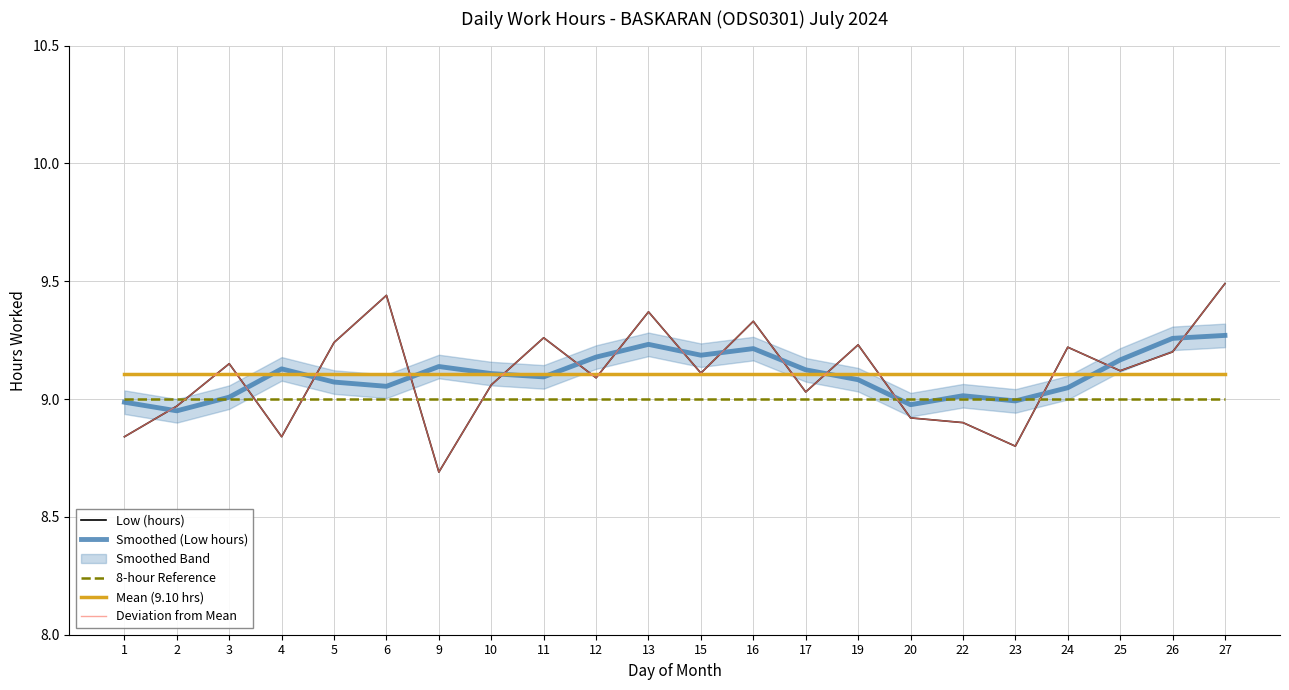

What is the difference between the highest and lowest values at 26?

0.3